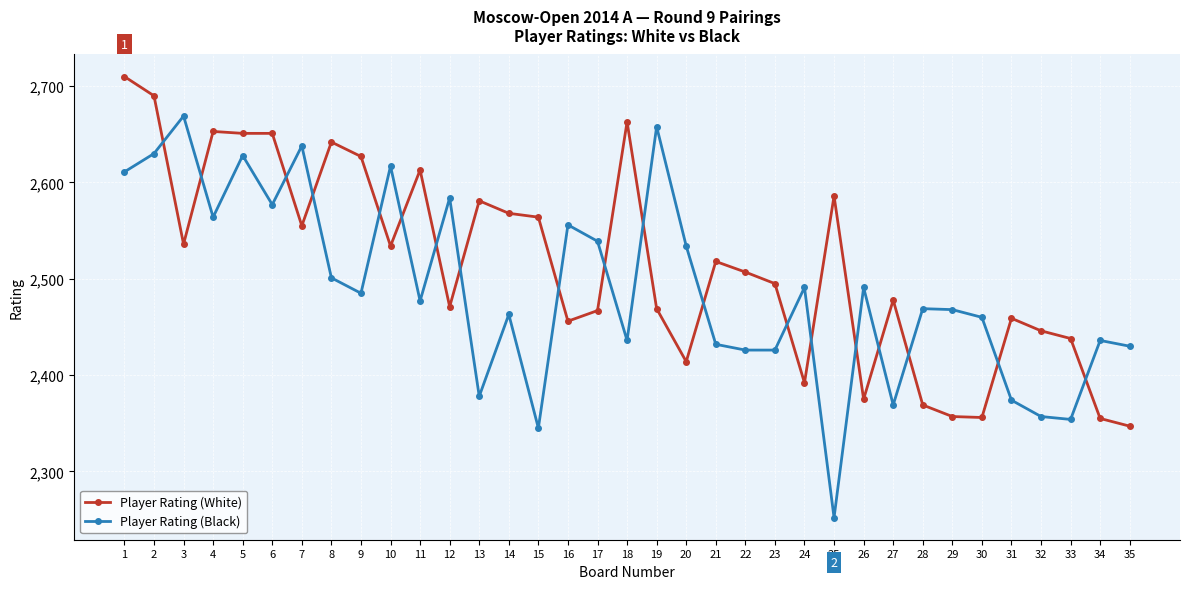

Which series has the largest range (max minus min)?

Player Rating (Black)